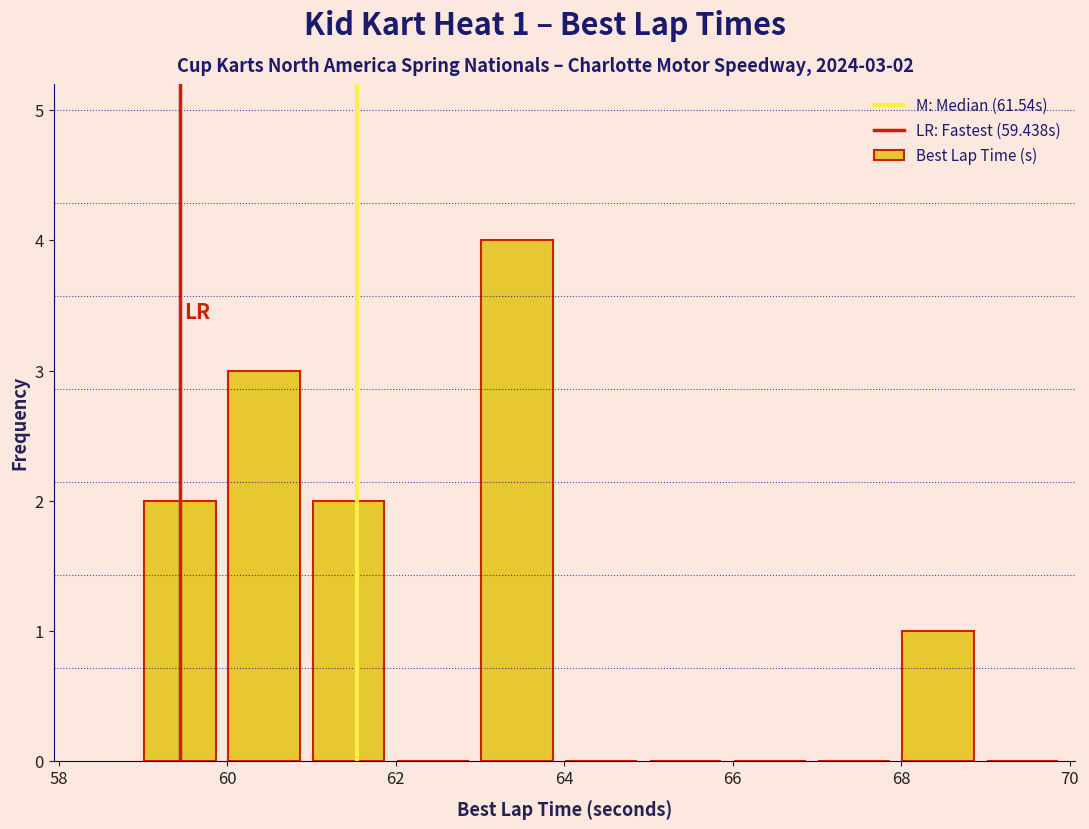

Over which range of the x-axis is the bar tallest?

63 to 64